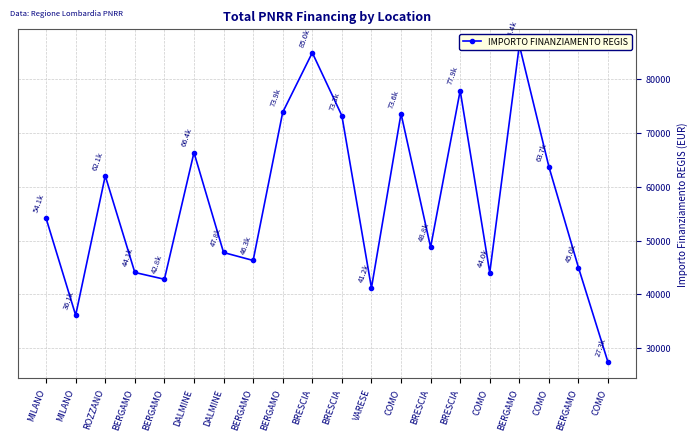

Rank the categories by value from highest to lowest.

BERGAMO, BRESCIA, BRESCIA, BERGAMO, COMO, BRESCIA, DALMINE, COMO, ROZZANO, MILANO, BRESCIA, DALMINE, BERGAMO, BERGAMO, BERGAMO, COMO, BERGAMO, VARESE, MILANO, COMO